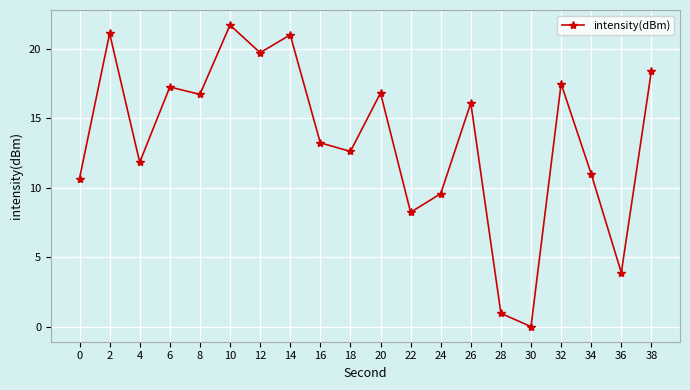

How many values are below 16?

10